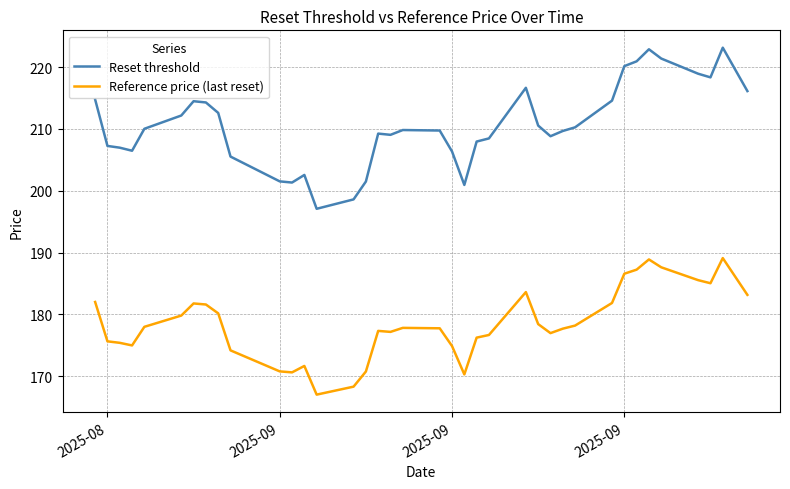

Which series has the largest total across all categories?

Reset threshold